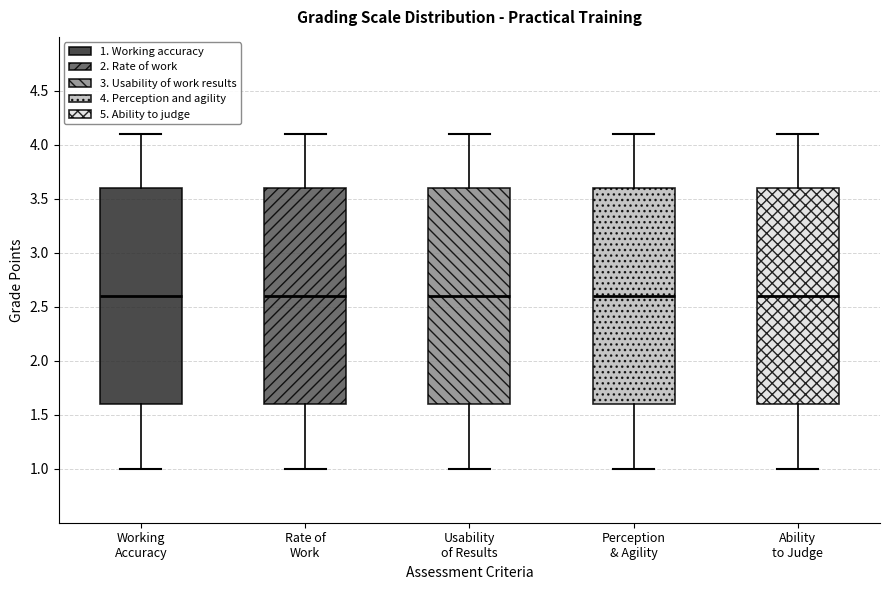

Reading left to right, transcribe this box plot: for each box, give where its median line is, the range the box spans, and where its two whiskers end, as read against the y-axis. The values are not printed on the chart, so give them approximately, as read against the axis.

Working Accuracy: median 2.6, box 1.6 to 3.6, whiskers 1.0 to 4.1
Rate of Work: median 2.6, box 1.6 to 3.6, whiskers 1.0 to 4.1
Usability of Results: median 2.6, box 1.6 to 3.6, whiskers 1.0 to 4.1
Perception & Agility: median 2.6, box 1.6 to 3.6, whiskers 1.0 to 4.1
Ability to Judge: median 2.6, box 1.6 to 3.6, whiskers 1.0 to 4.1